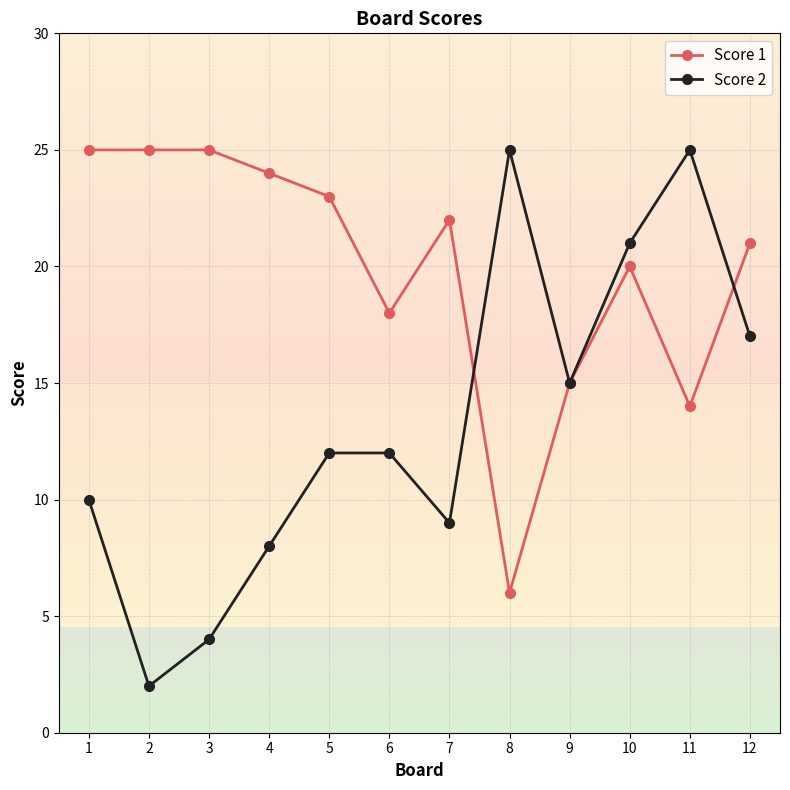

Read the Score 1 value at 6, to the nearest 10.

20